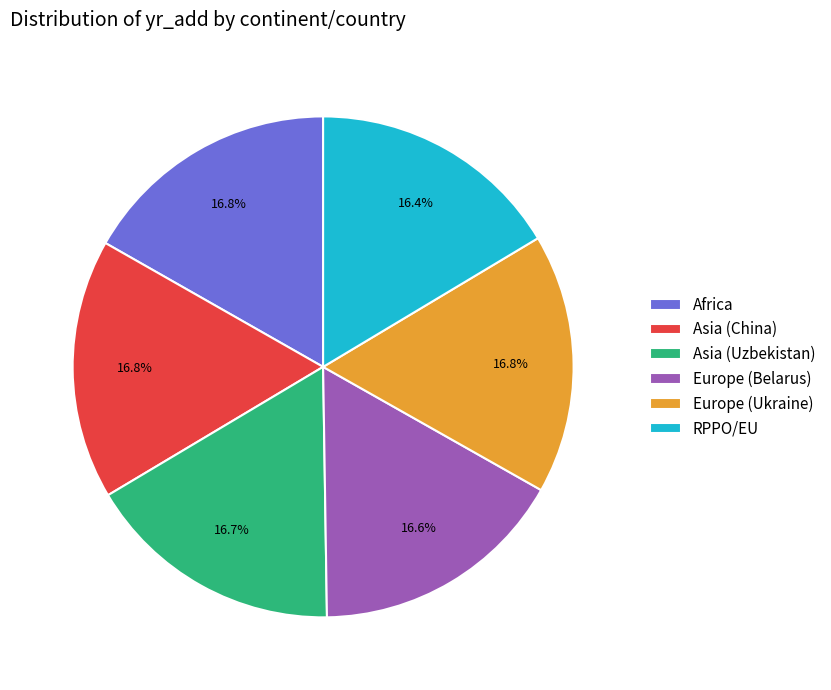

Does any single category account for the majority?

No